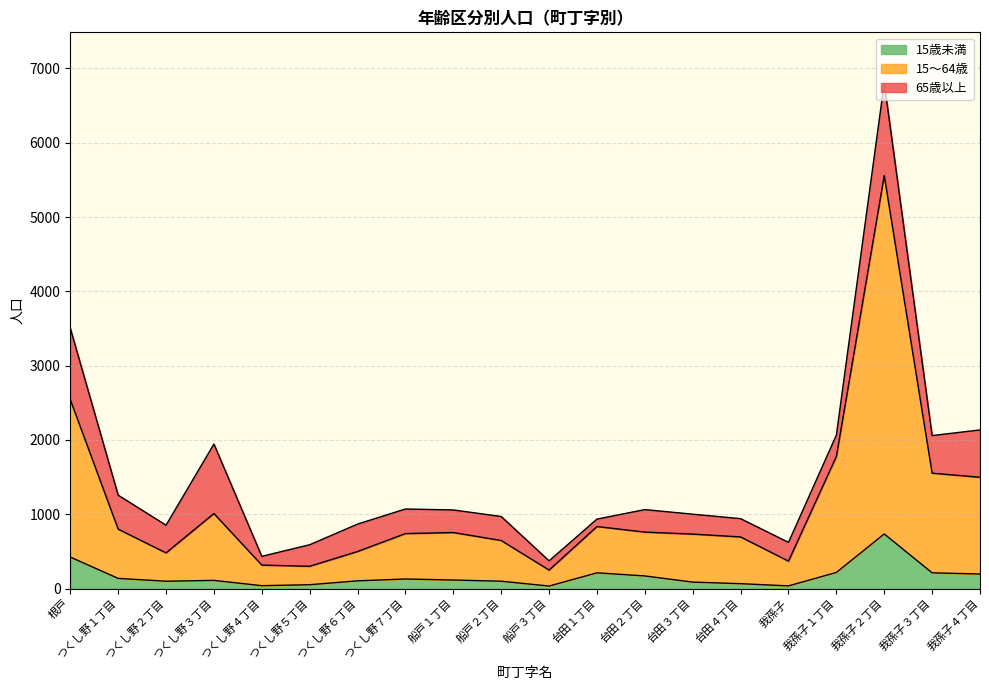

How many lines are shown in the chart?

3